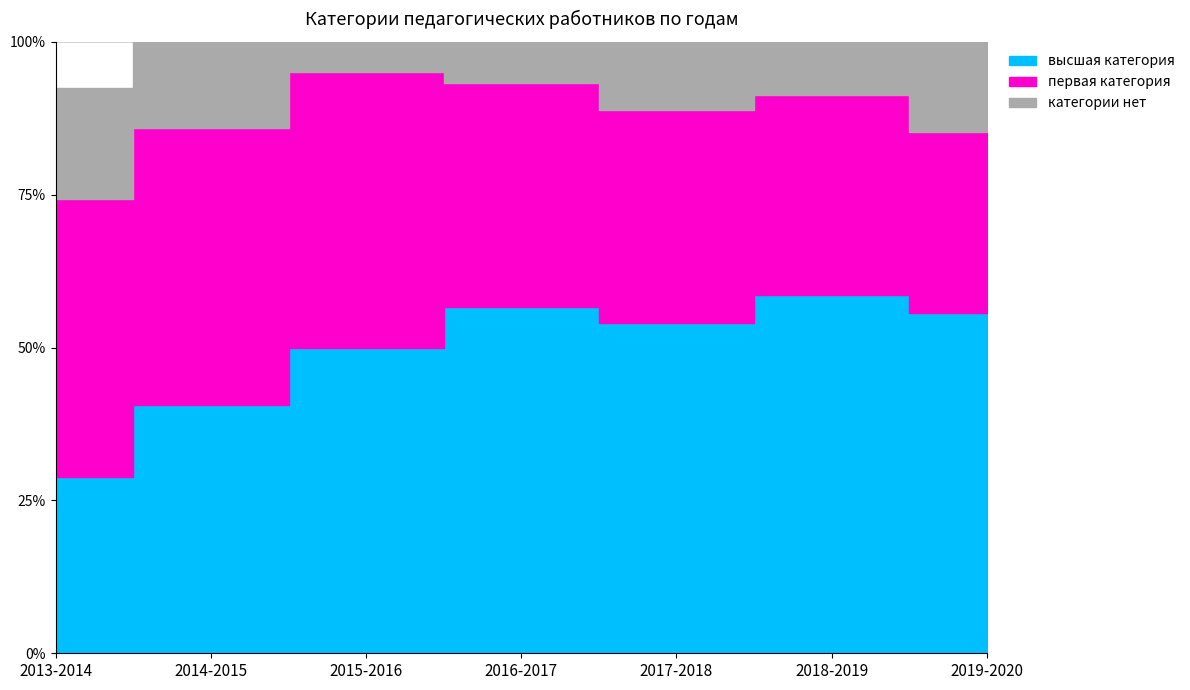

True or false: категории нет and первая категория cross at least once.

False